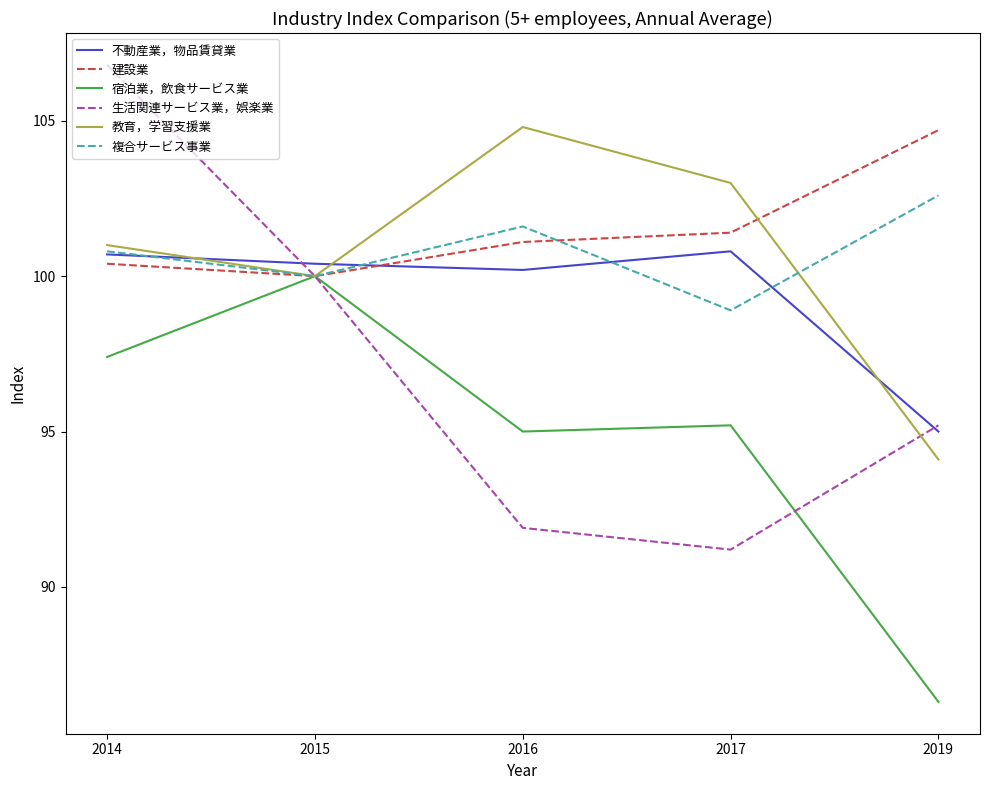

What are all the series names shown in the legend?

不動産業，物品賃貸業, 建設業, 宿泊業，飲食サービス業, 生活関連サービス業，娯楽業, 教育，学習支援業, 複合サービス事業